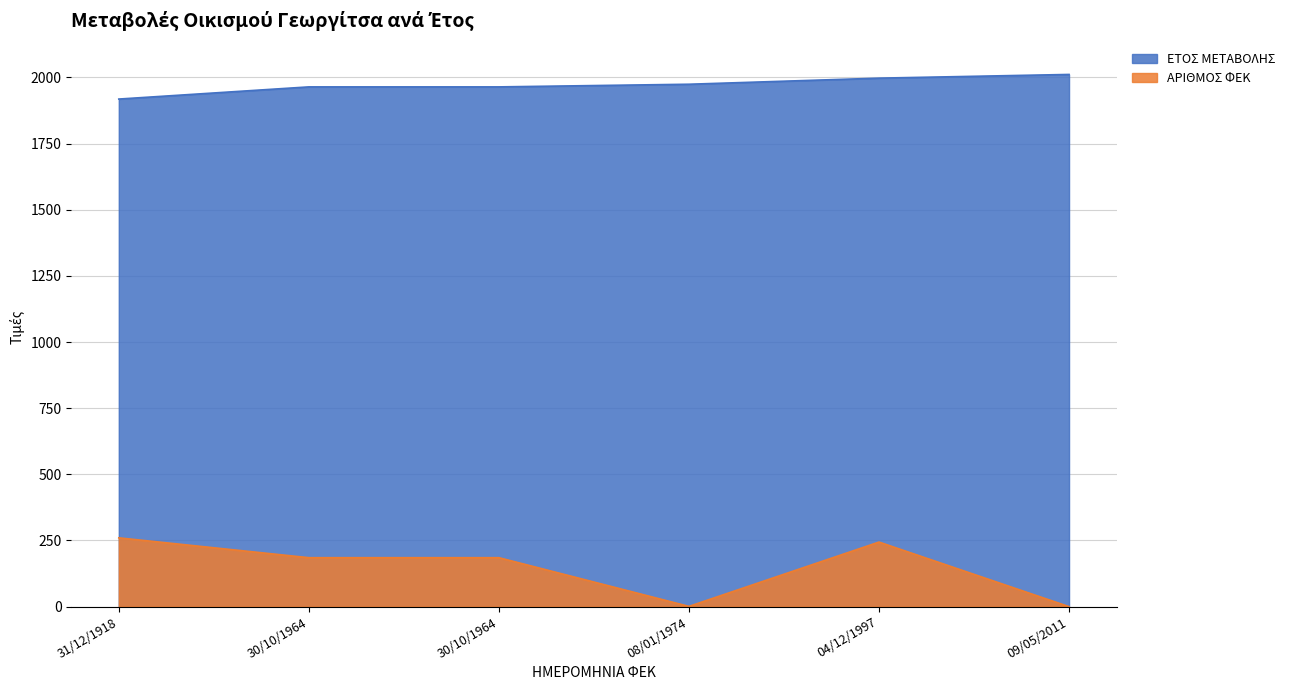

What is the value of the ΕΤΟΣ ΜΕΤΑΒΟΛΗΣ point at the 2nd from the left?

1964